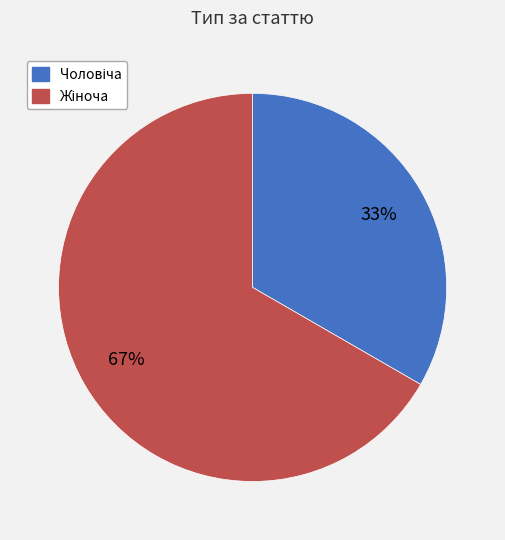

To the nearest percent, what is the average slice percentage?

50%